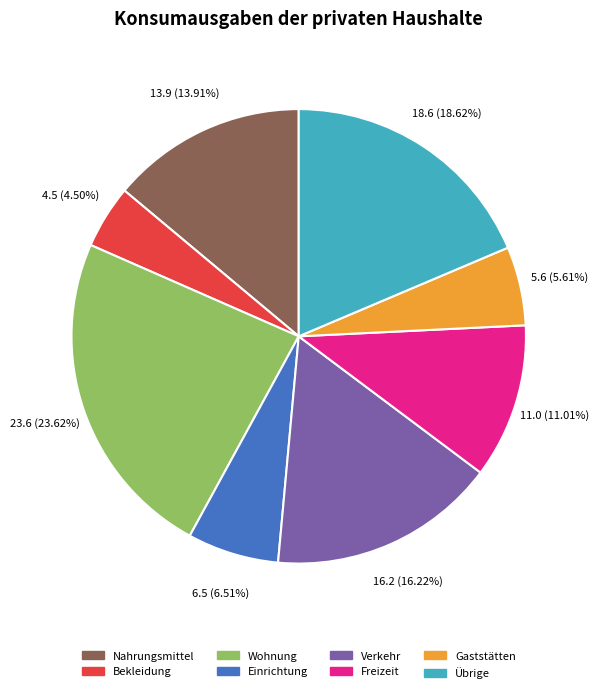

Is there any slice that represents more than half of the pie?

No